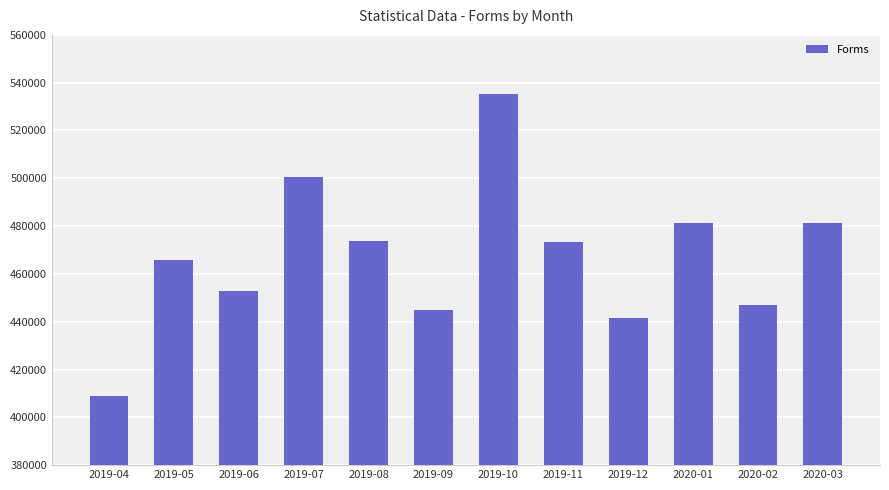

What is the difference between the maximum and second lowest values?

93863